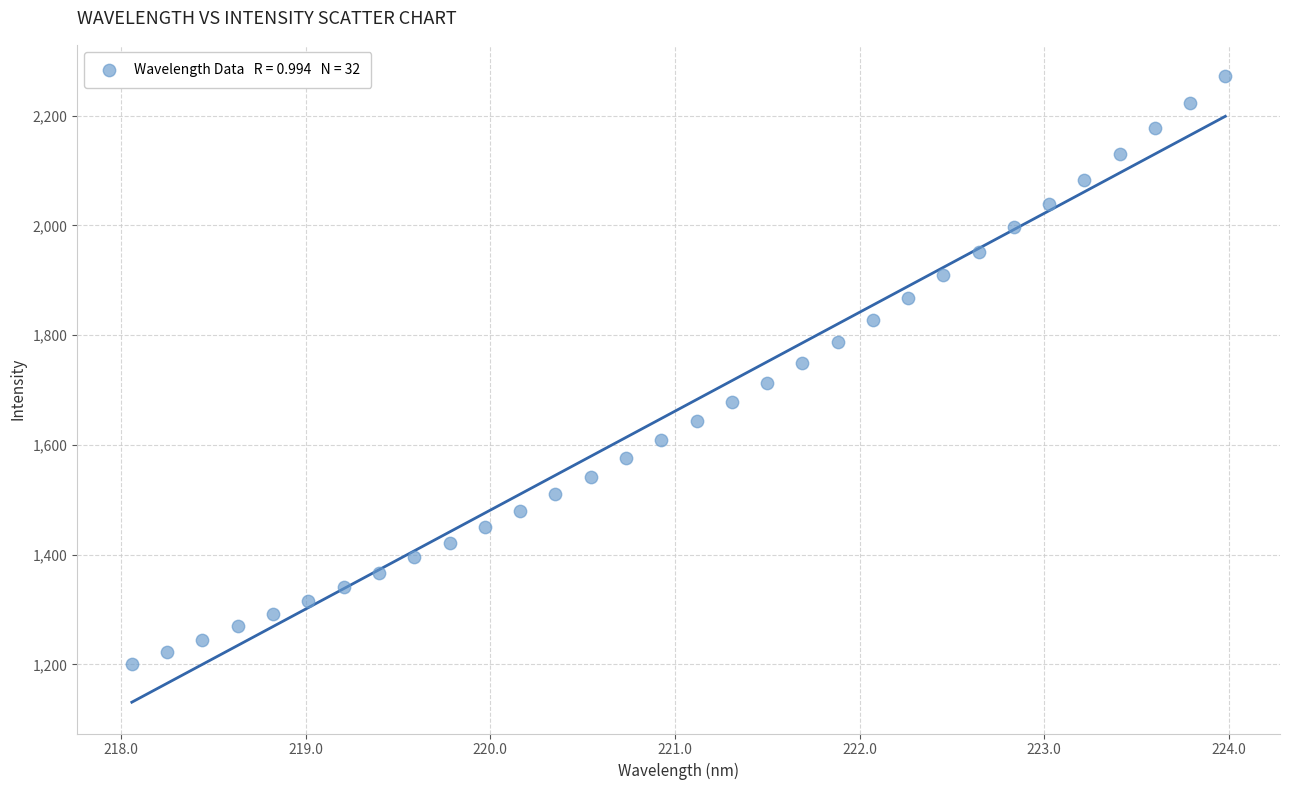

What is the range of Y values (max minus min)?

1071.2